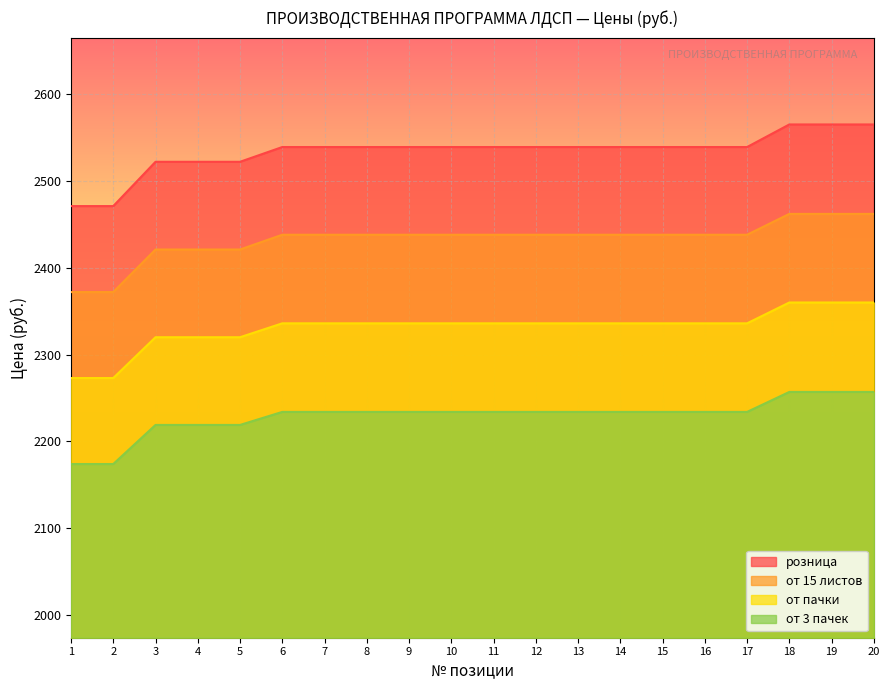

List the series in order of their overall mean, lowest first.

от 3 пачек, от пачки, от 15 листов, розница